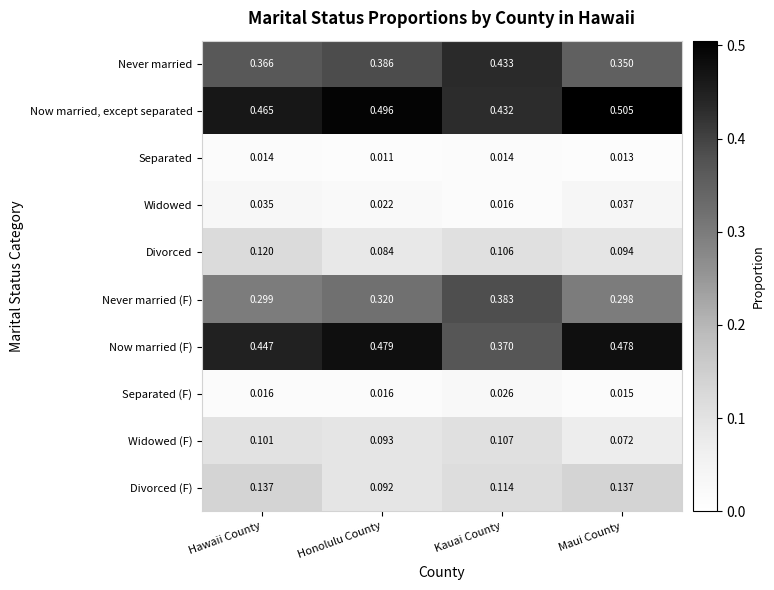

At which category is the sum across all series the highest?

Kauai County